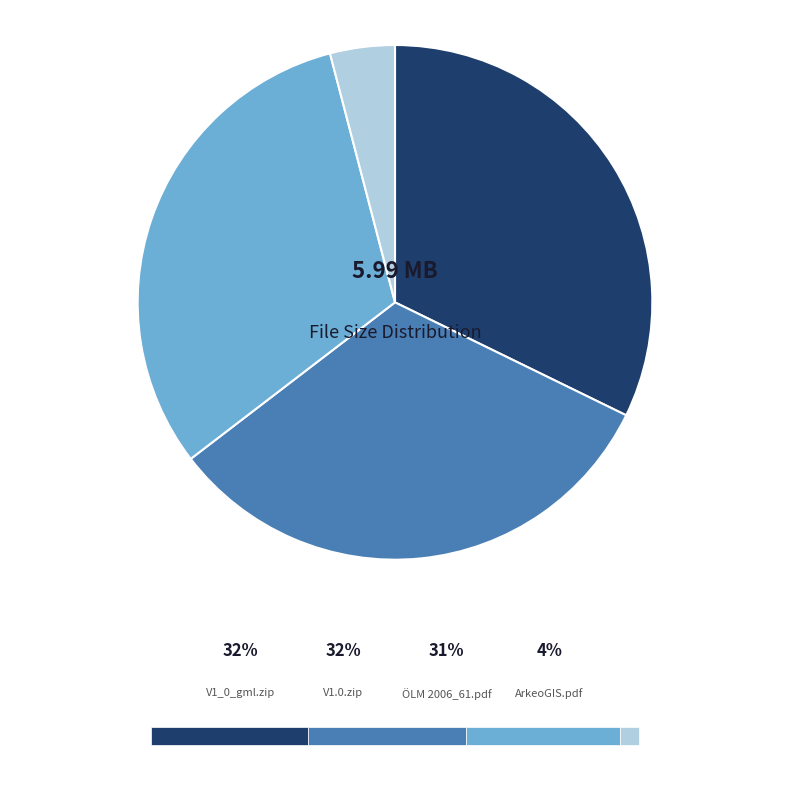

Is there any slice that represents more than half of the pie?

No